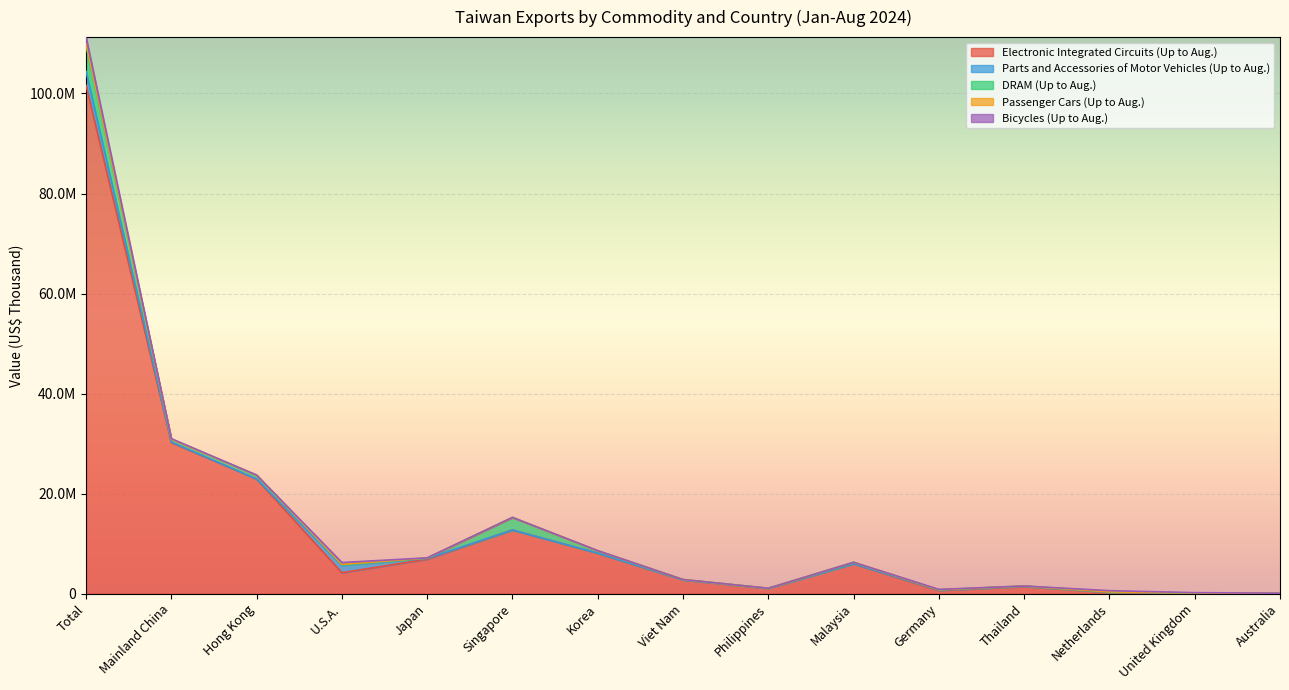

Which series has the largest total across all categories?

Electronic Integrated Circuits (Up to Aug.)